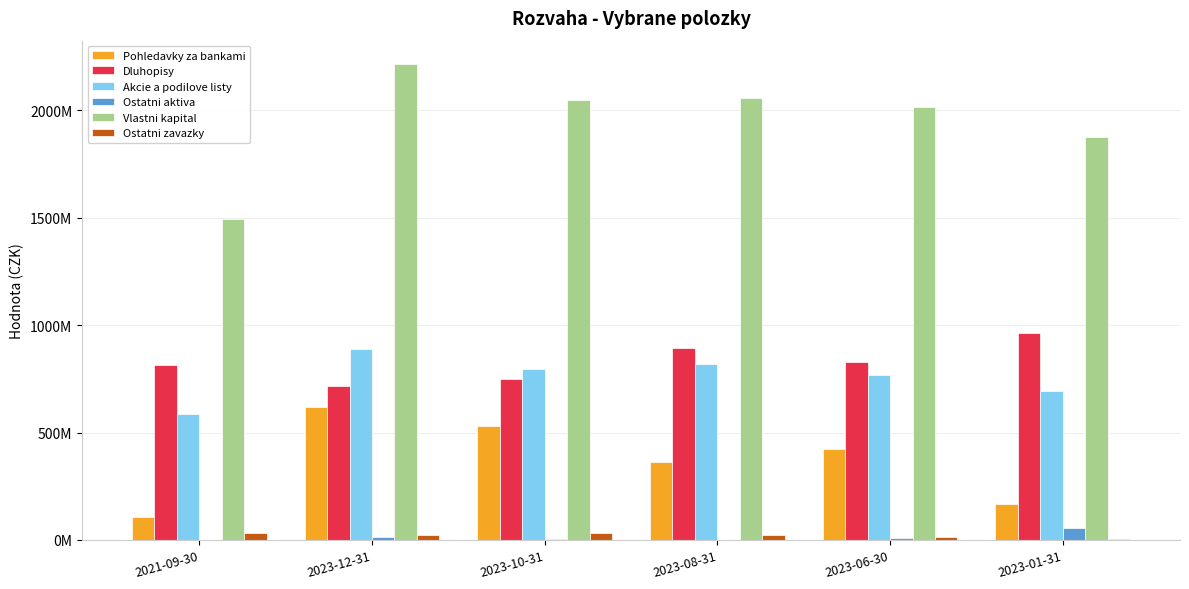

Reading left to right, list all the values displayed in this chart.

Pohledavky za bankami: 105586493.0	616964423.2	531592904.4	363672881.6	422734258.0	167636962.4
Dluhopisy: 812987141.5	714991932.4	747673463.3	894974197.1	828129609.4	961560081.8
Akcie a podilove listy: 586962482.7	890349009.3	797269583.1	818803217.4	767245684.8	694328138.2
Ostatni aktiva: 2140882.2	13454926.2	3863854.8	774260.1	8930256.7	54782775.9
Vlastni kapital: 1494067535.0	2212796833.8	2047961549.8	2055839545.7	2012527942.5	1874655679.5
Ostatni zavazky: 30389906.5	22963457.3	32438255.8	22385010.5	14511866.3	3652278.8